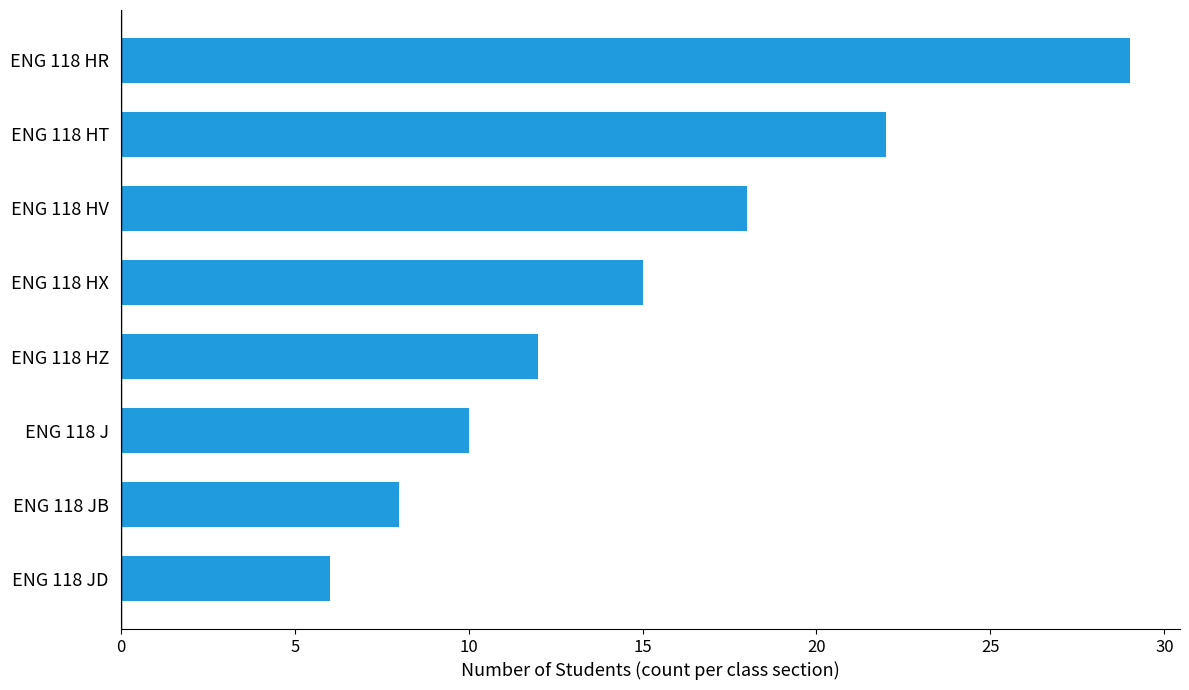

List the labels in order of value, smallest first.

ENG 118 JD, ENG 118 JB, ENG 118 J, ENG 118 HZ, ENG 118 HX, ENG 118 HV, ENG 118 HT, ENG 118 HR